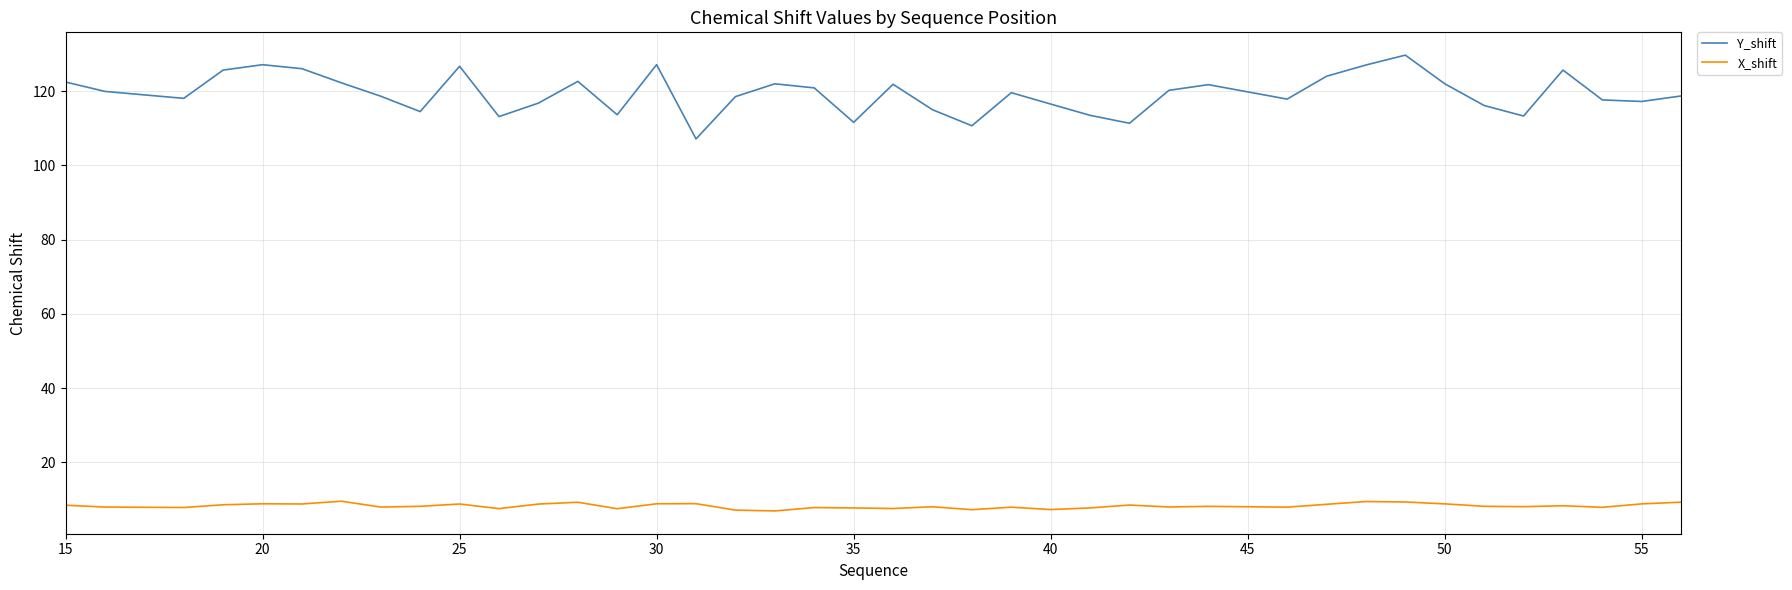

Rank the series by their maximum value, from highest to lowest.

Y_shift, X_shift